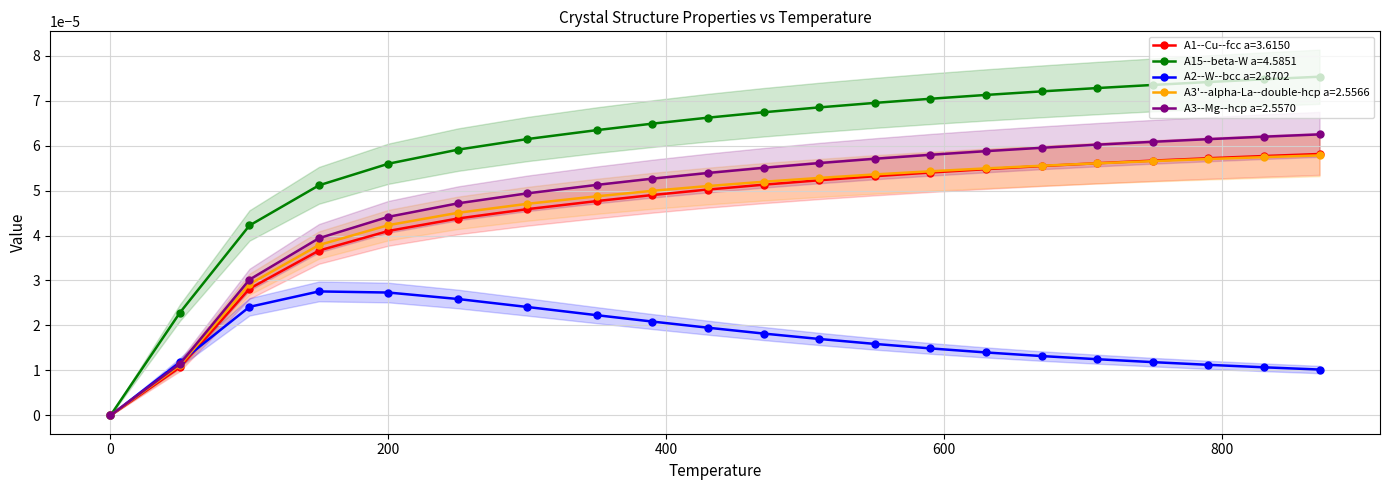

At 0, list the series in order from largest to smallest.

A1--Cu--fcc a=3.6150, A15--beta-W a=4.5851, A2--W--bcc a=2.8702, A3'--alpha-La--double-hcp a=2.5566, A3--Mg--hcp a=2.5570